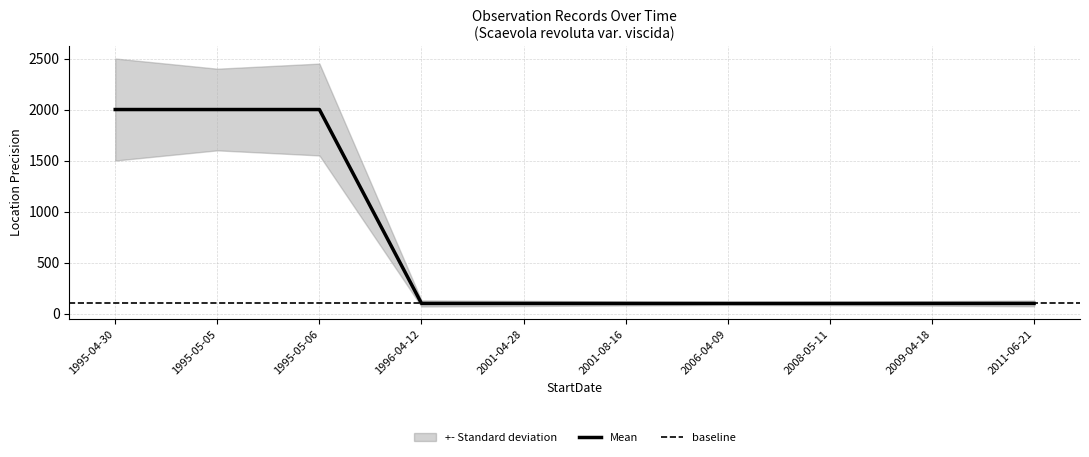

What is the difference between the maximum and minimum values?

1900